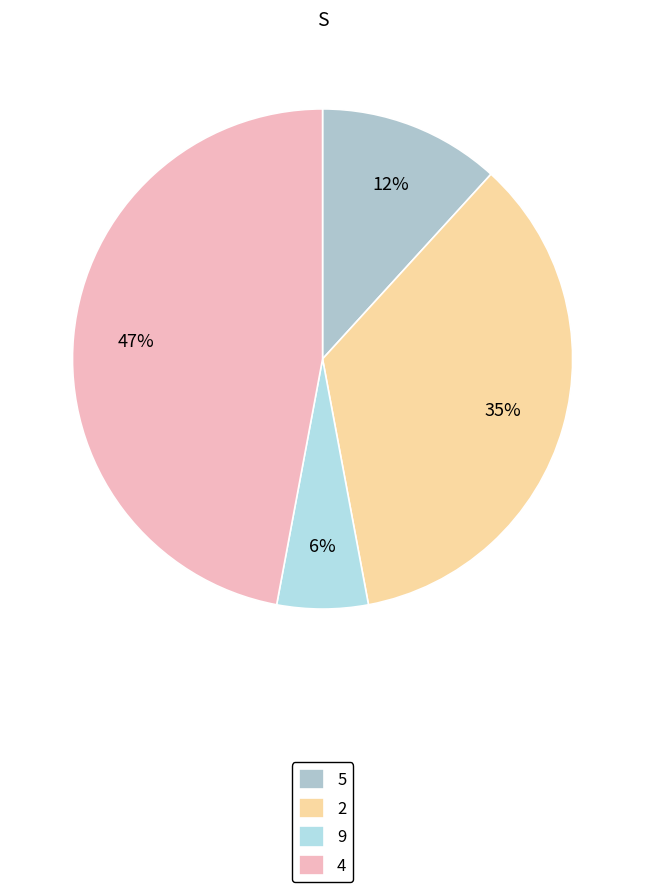

Rank the categories by value from highest to lowest.

4, 2, 5, 9